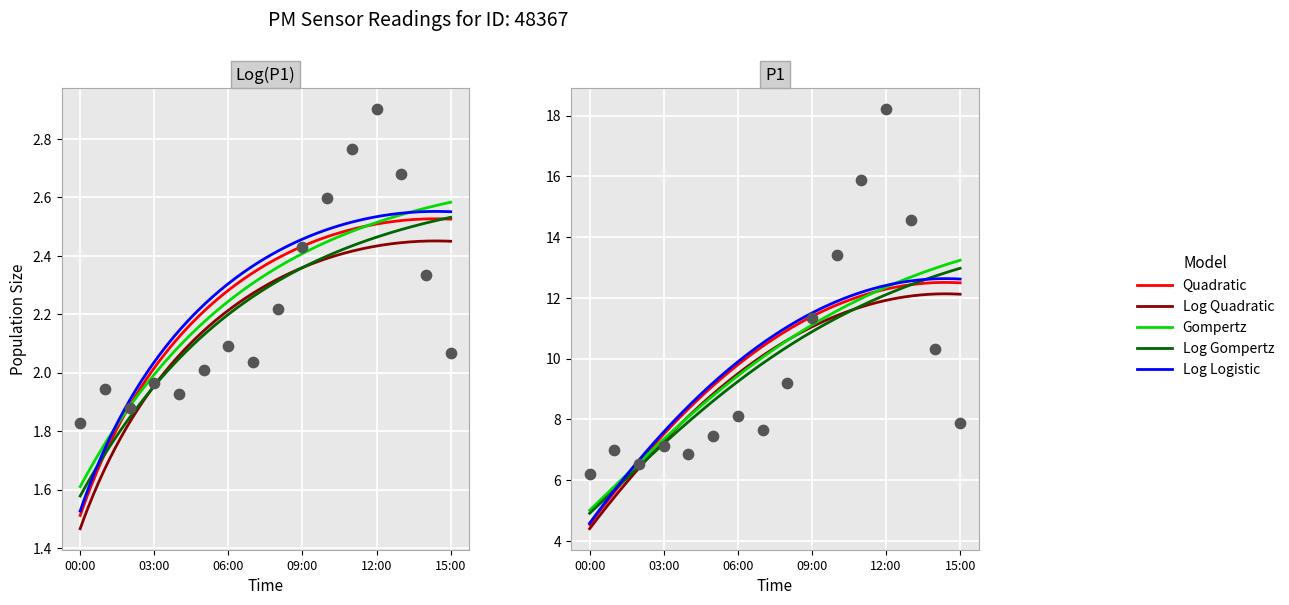

At which category is the sum across all series the highest?

12:00